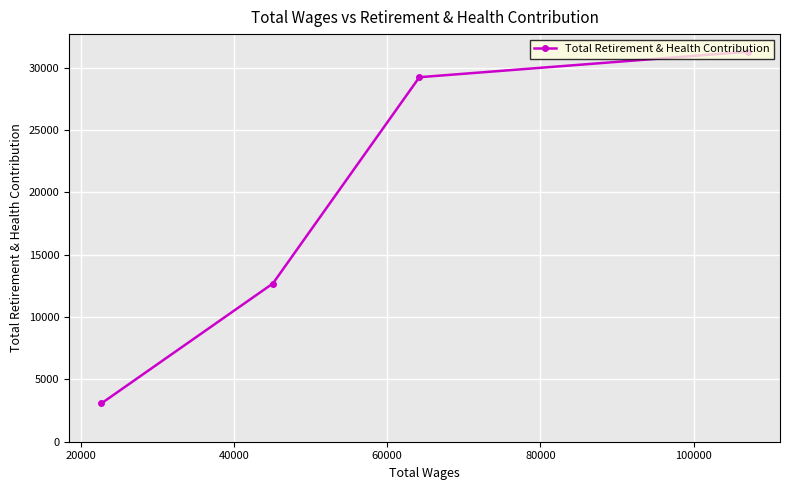

What is the difference between the maximum and second lowest values?

18603